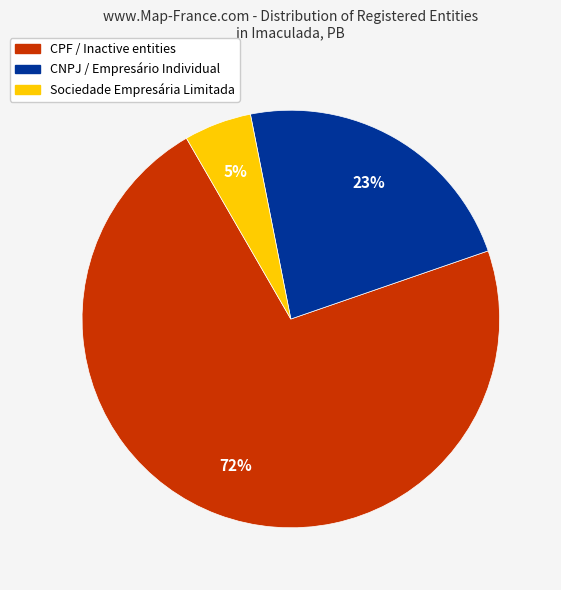

How many segments does this pie chart have?

3